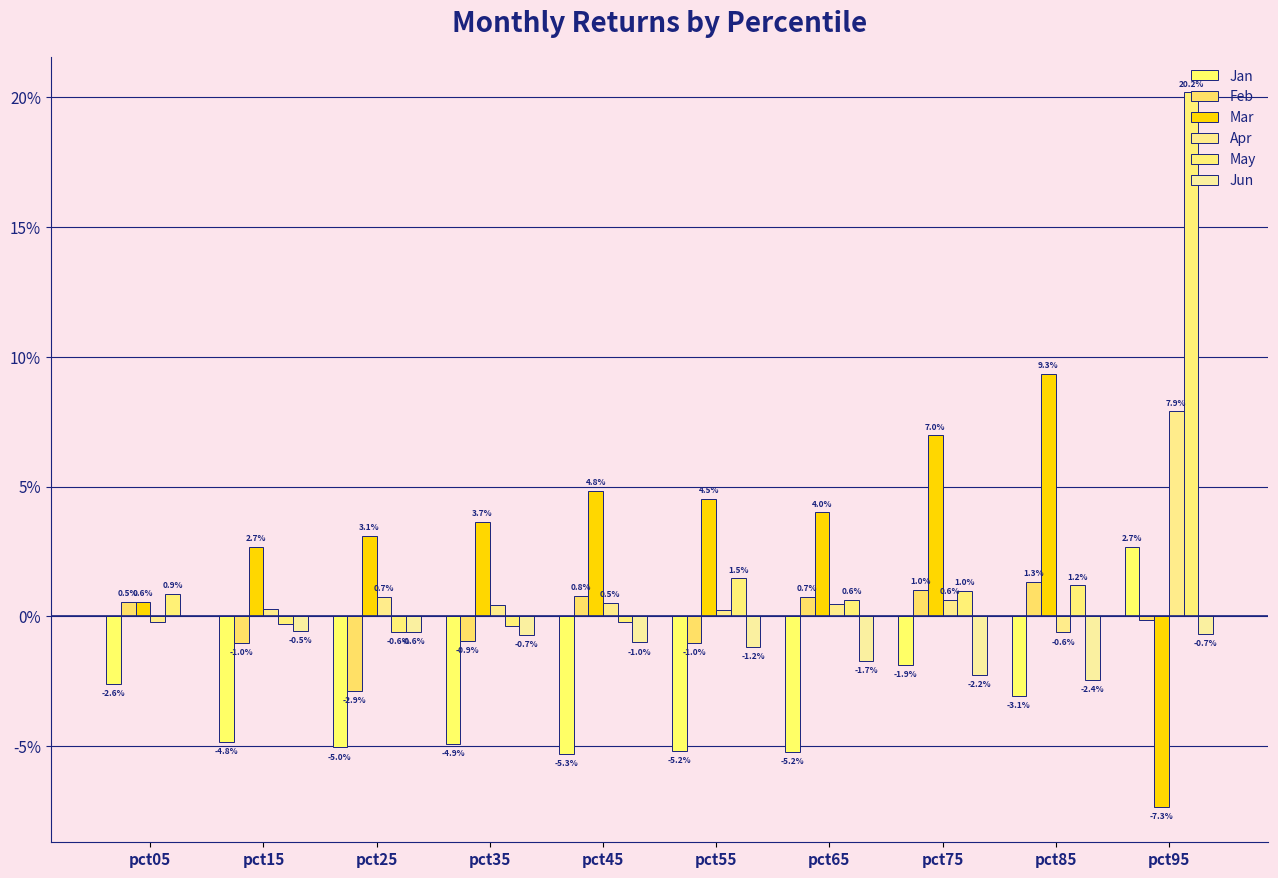

Are the bars grouped side by side (vs. stacked)?

Yes